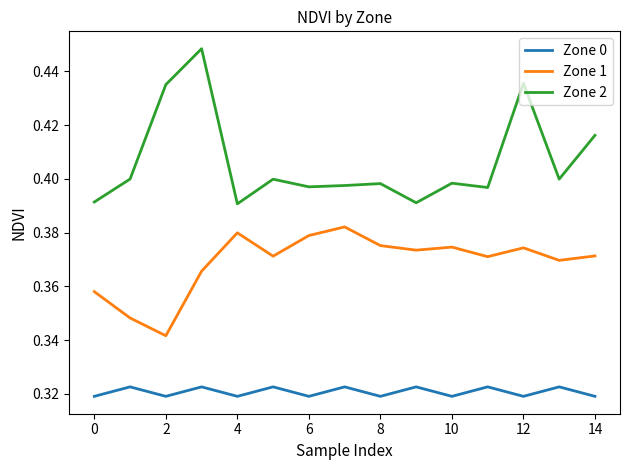

Which series has the largest total across all categories?

Zone 2